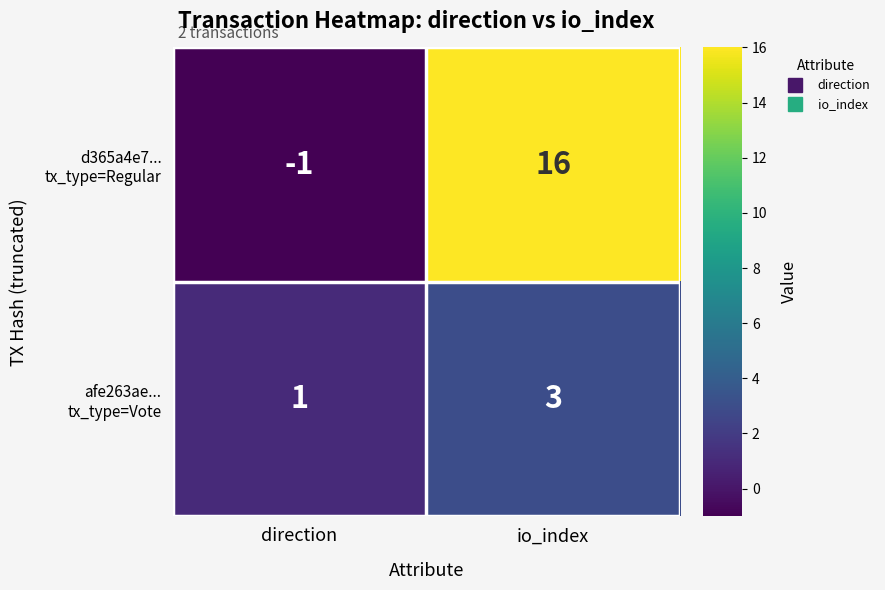

What is the maximum value shown in the chart?

16